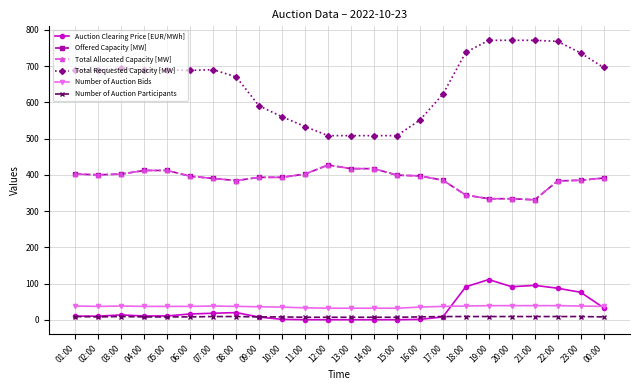

Reading left to right, transcribe all the data shown in this chart.

Auction Clearing Price [EUR/MWh]: 01:00=10.1	02:00=10.1	03:00=13.5	04:00=10.4	05:00=10.7	06:00=16.1	07:00=18.1	08:00=19.9	09:00=7.5	10:00=1.2	11:00=0.4	12:00=0.2	13:00=0.2	14:00=0.2	15:00=0.3	16:00=1.1	17:00=7.9	18:00=91.2	19:00=111.0	20:00=91.2	21:00=95.0	22:00=87.1	23:00=75.9	00:00=33.3
Offered Capacity [MW]: 01:00=402.0	02:00=400.0	03:00=402.0	04:00=412.0	05:00=412.0	06:00=396.0	07:00=390.0	08:00=384.0	09:00=393.0	10:00=393.0	11:00=402.0	12:00=427.0	13:00=417.0	14:00=417.0	15:00=399.0	16:00=397.0	17:00=385.0	18:00=344.0	19:00=334.0	20:00=334.0	21:00=331.0	22:00=383.0	23:00=385.0	00:00=391.0
Total Allocated Capacity [MW]: 01:00=402.0	02:00=400.0	03:00=402.0	04:00=412.0	05:00=412.0	06:00=396.0	07:00=390.0	08:00=384.0	09:00=393.0	10:00=393.0	11:00=402.0	12:00=427.0	13:00=417.0	14:00=417.0	15:00=399.0	16:00=397.0	17:00=385.0	18:00=344.0	19:00=334.0	20:00=334.0	21:00=331.0	22:00=383.0	23:00=385.0	00:00=391.0
Total Requested Capacity [MW]: 01:00=689.0	02:00=689.0	03:00=694.0	04:00=689.0	05:00=689.0	06:00=688.0	07:00=690.0	08:00=670.0	09:00=590.0	10:00=560.0	11:00=533.0	12:00=508.0	13:00=508.0	14:00=508.0	15:00=508.0	16:00=551.0	17:00=622.0	18:00=738.0	19:00=771.0	20:00=771.0	21:00=771.0	22:00=768.0	23:00=736.0	00:00=696.0
Number of Auction Bids: 01:00=38.0	02:00=37.0	03:00=38.0	04:00=37.0	05:00=37.0	06:00=37.0	07:00=38.0	08:00=37.0	09:00=36.0	10:00=35.0	11:00=33.0	12:00=32.0	13:00=32.0	14:00=32.0	15:00=32.0	16:00=35.0	17:00=37.0	18:00=38.0	19:00=39.0	20:00=39.0	21:00=39.0	22:00=39.0	23:00=38.0	00:00=37.0
Number of Auction Participants: 01:00=9.0	02:00=8.0	03:00=9.0	04:00=8.0	05:00=8.0	06:00=8.0	07:00=9.0	08:00=9.0	09:00=8.0	10:00=8.0	11:00=7.0	12:00=7.0	13:00=7.0	14:00=7.0	15:00=7.0	16:00=8.0	17:00=9.0	18:00=9.0	19:00=9.0	20:00=9.0	21:00=9.0	22:00=9.0	23:00=9.0	00:00=8.0